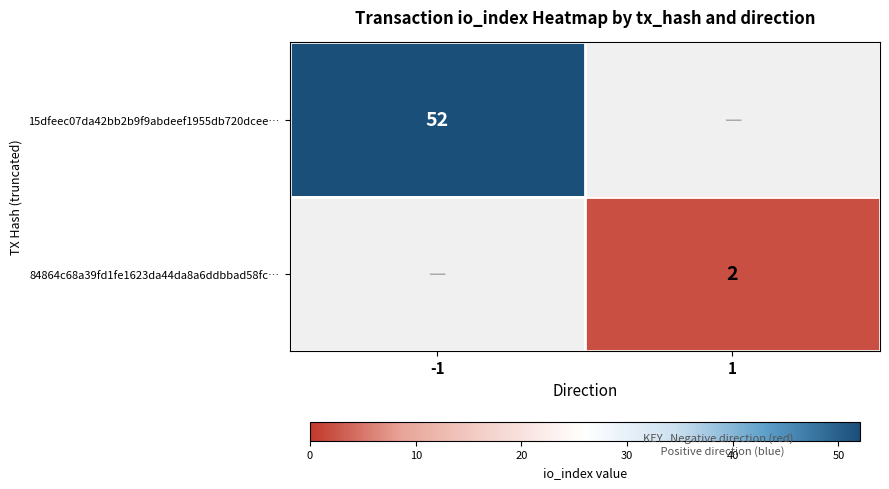

Is it true that 15dfeec07da42bb2b9f9abdeef1955db720dcee… equals 52 at -1?

True